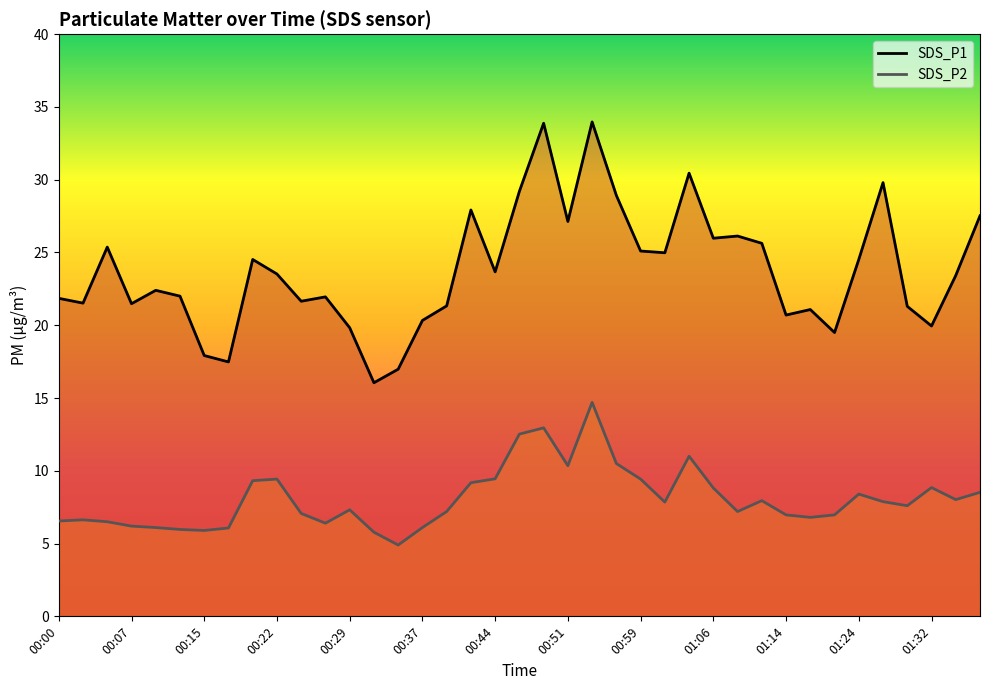

Which series changed the most between 00:10 and 00:39?

SDS_P2